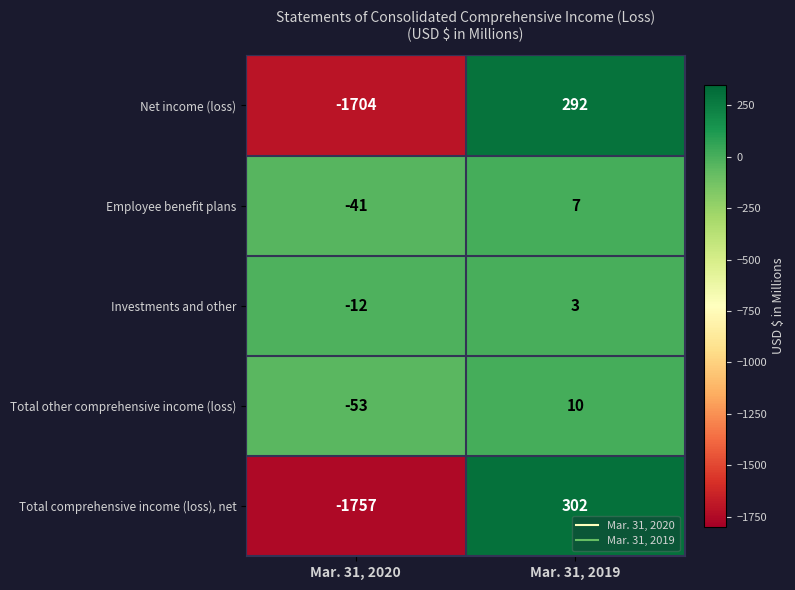

At which category is the sum across all series the highest?

Mar. 31, 2019